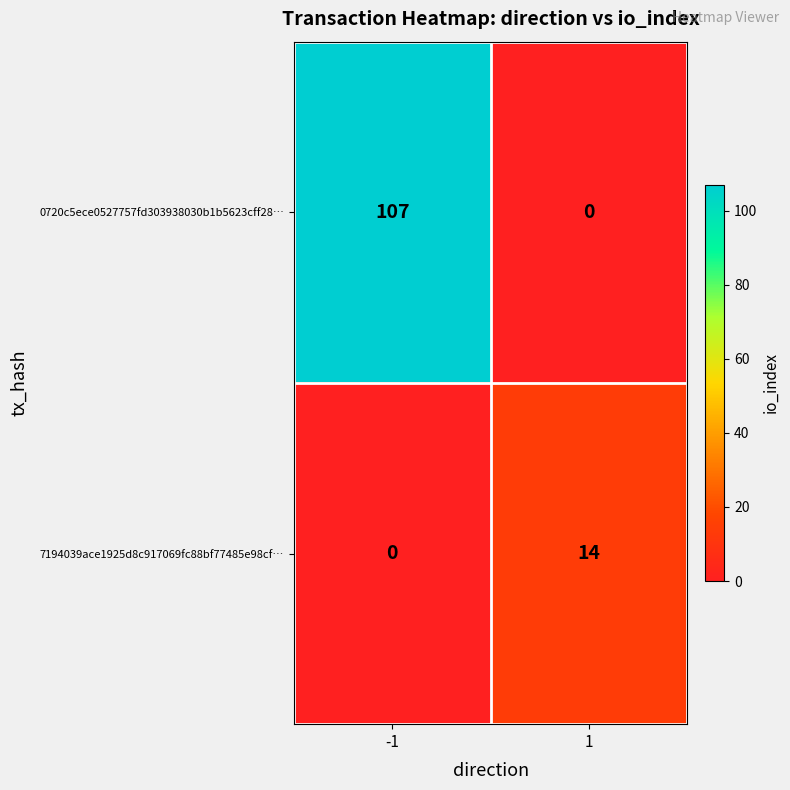

Reading left to right, transcribe all the data shown in this chart.

0720c5ece0527757fd303938030b1b5623cff28…: -1=107	1=0
7194039ace1925d8c917069fc88bf77485e98cf…: -1=0	1=14